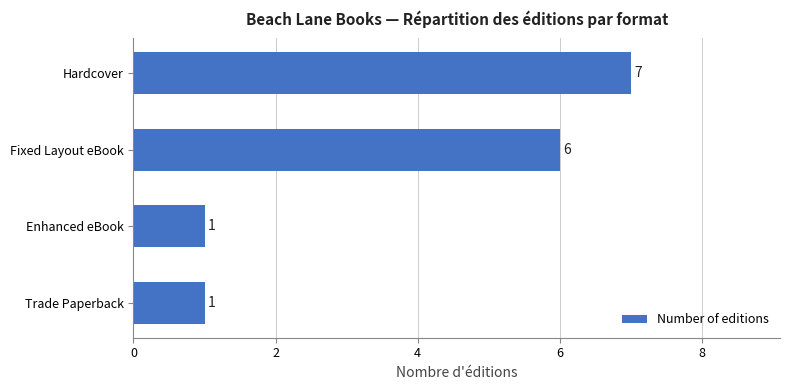

Count the values in the range 1 to 7.

4